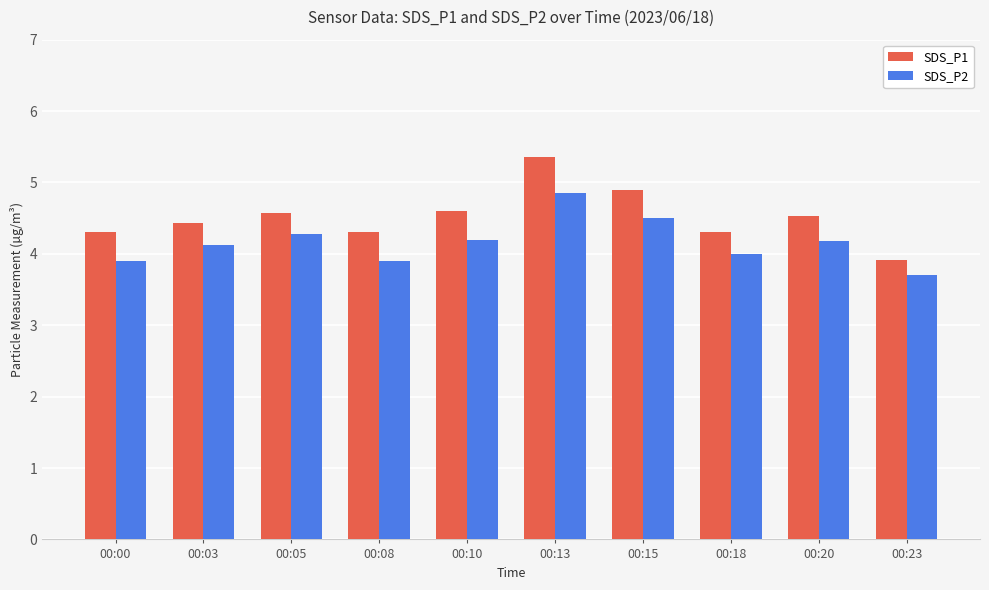

How many distinct data groups are displayed?

2